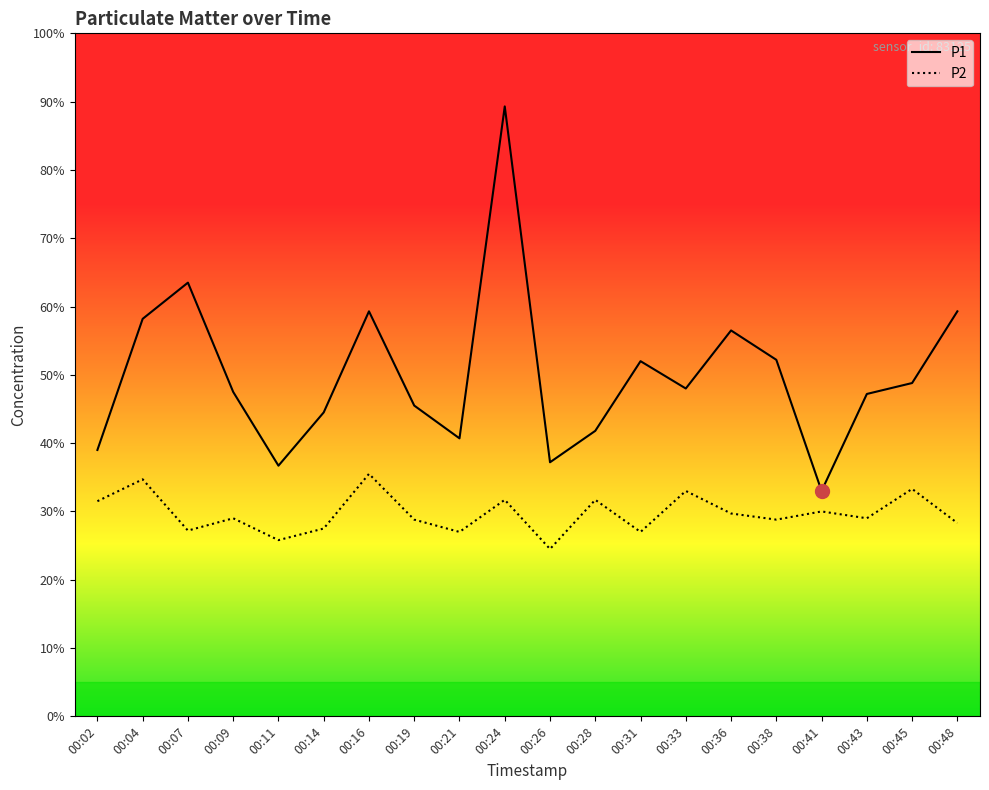

Rank the series by their average value, from lowest to highest.

P2, P1